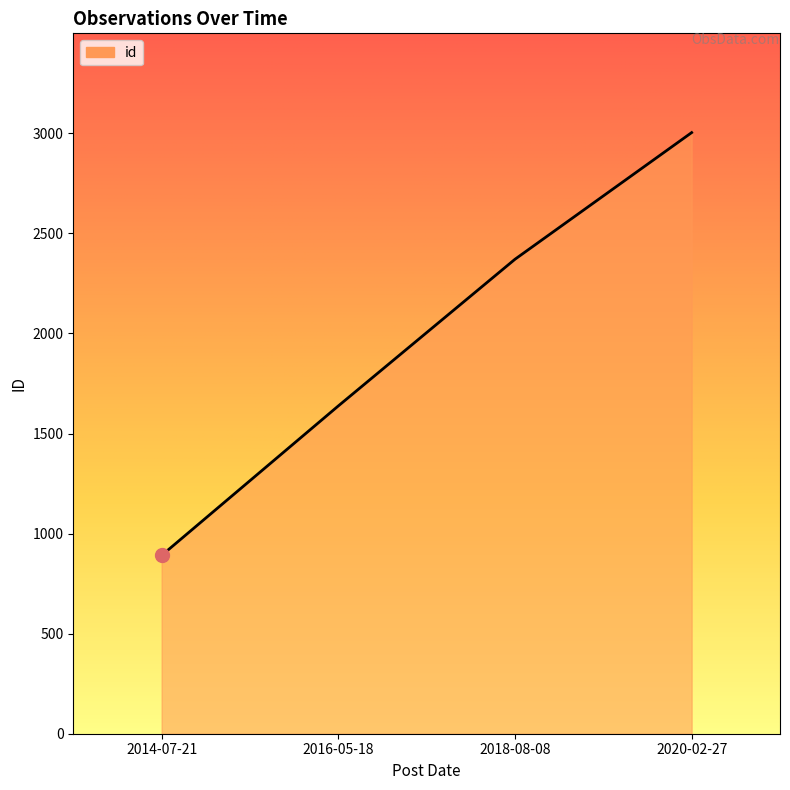

What is the sum of the values at 2016-05-18 and 2018-08-08?

4009